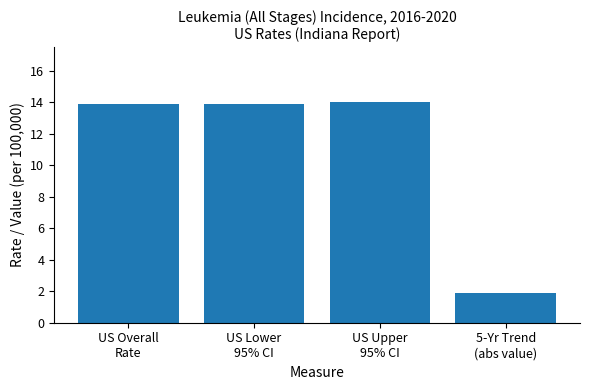

What is the difference between the maximum and minimum values?

12.1